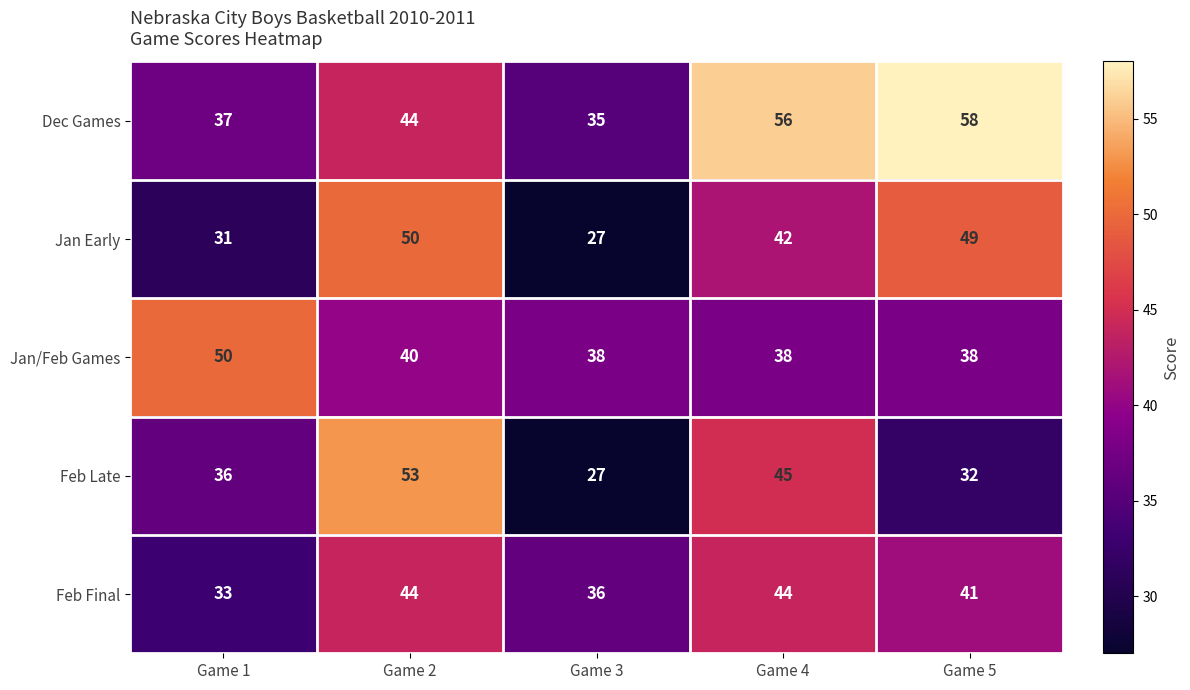

Which series has the largest total across all categories?

Dec Games